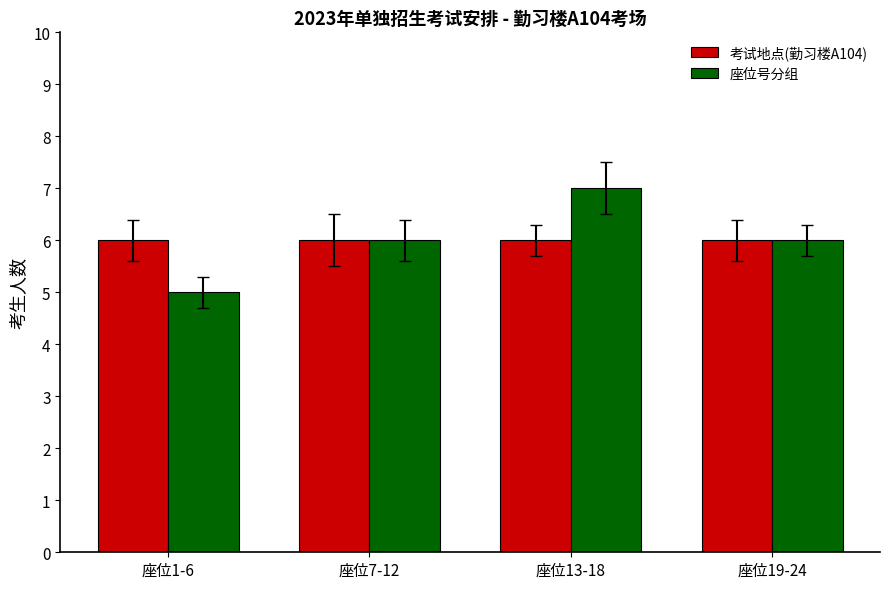

Count the number of categories in the chart.

4